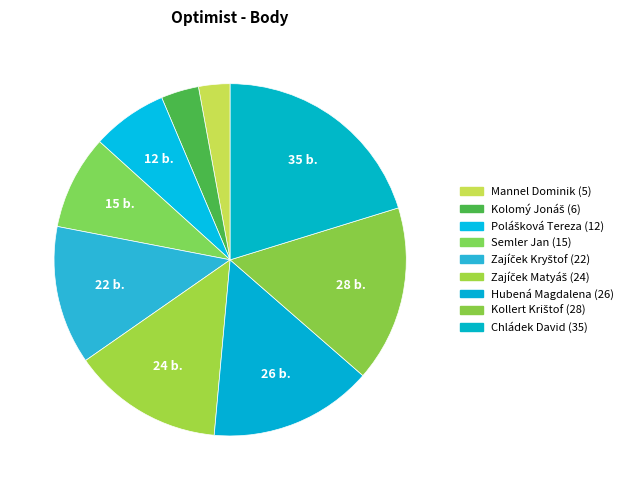

Which category has the biggest portion of the pie?

Chládek David